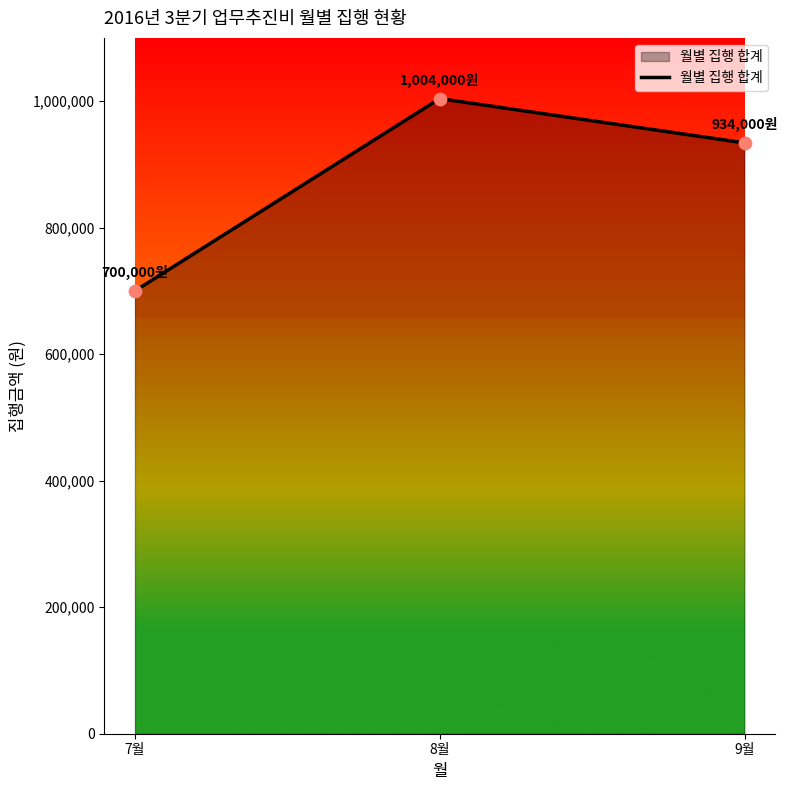

What is the ratio of the value at 8월 to the value at 9월?

1.1